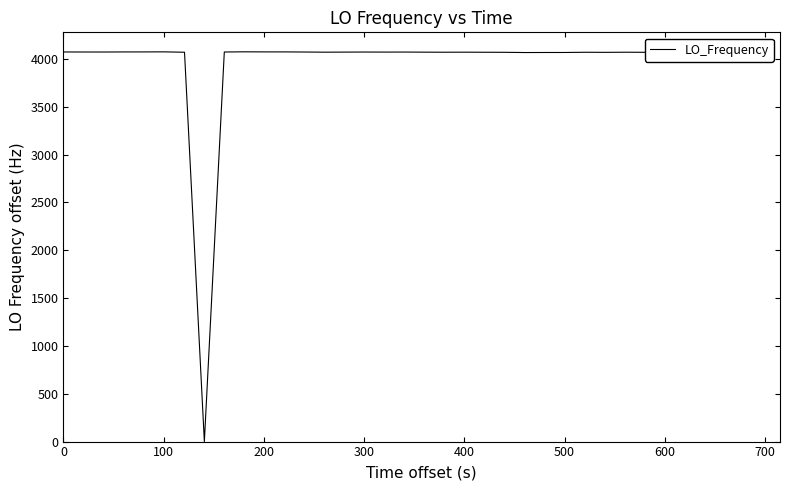

True or false: the data has more than 2 interior local peaks.

True